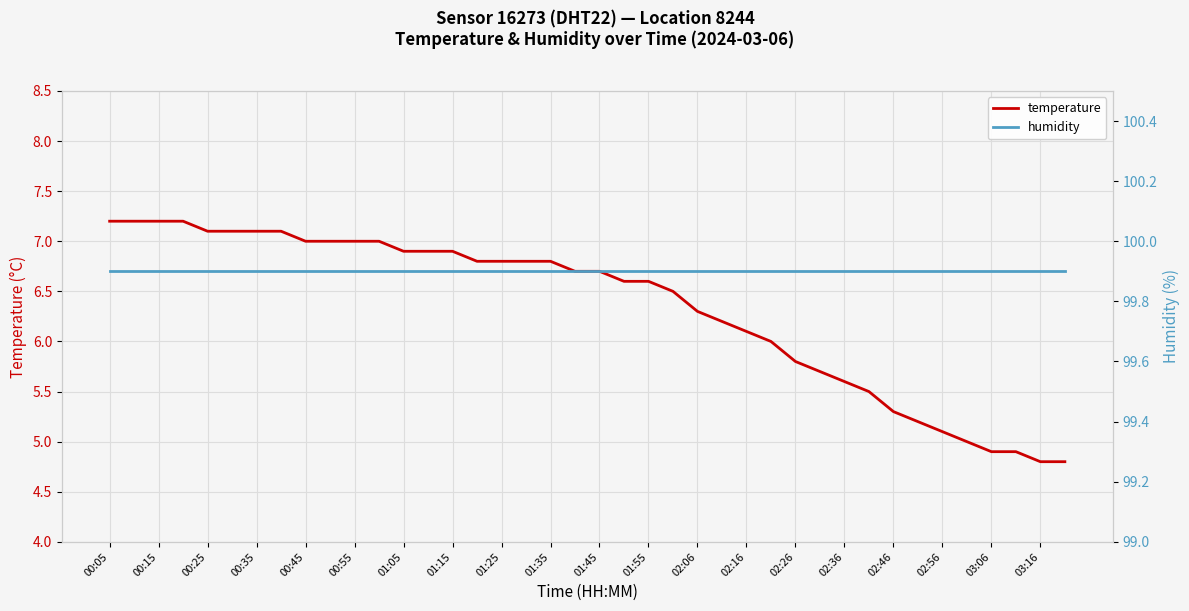

What is the total value across all series at 27?

105.9